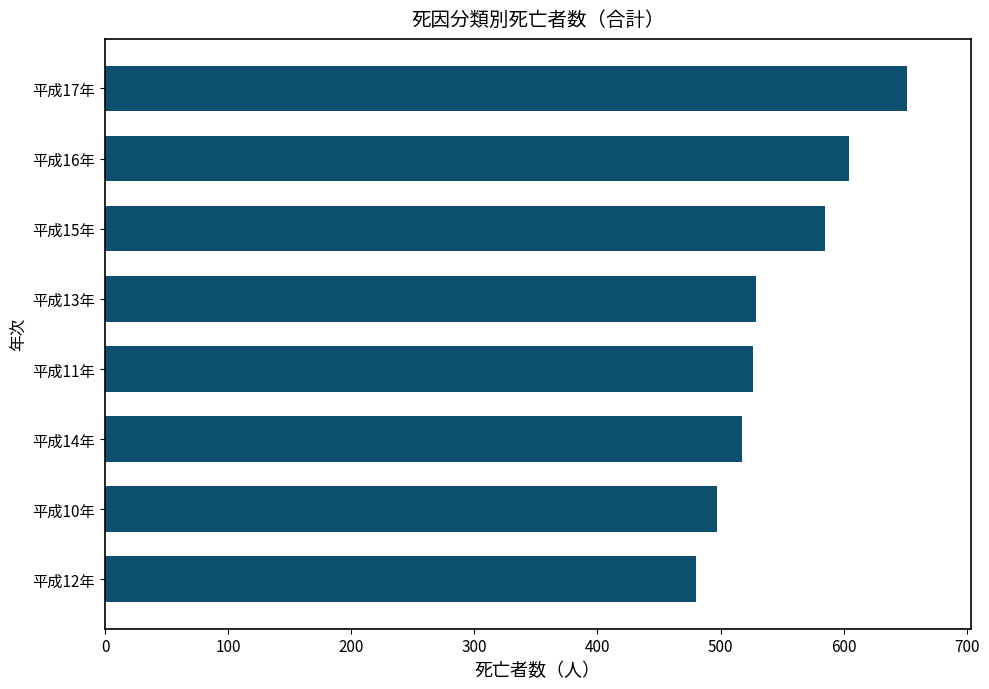

What value does the data have at 平成17年?

651